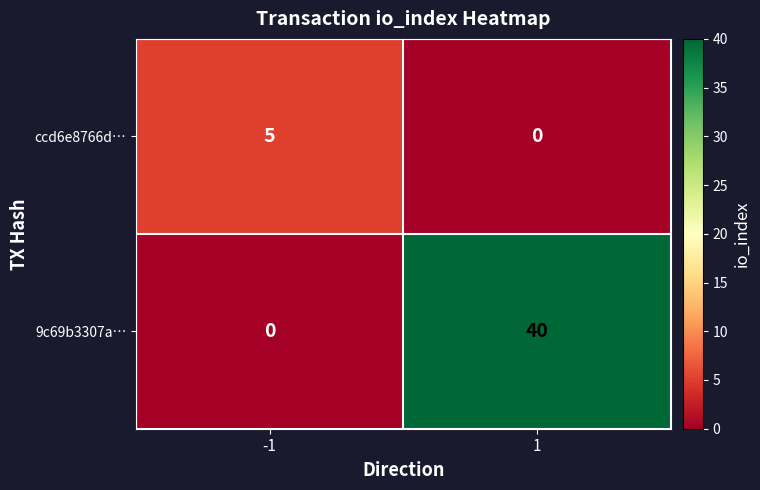

How many data points does each series have?

2